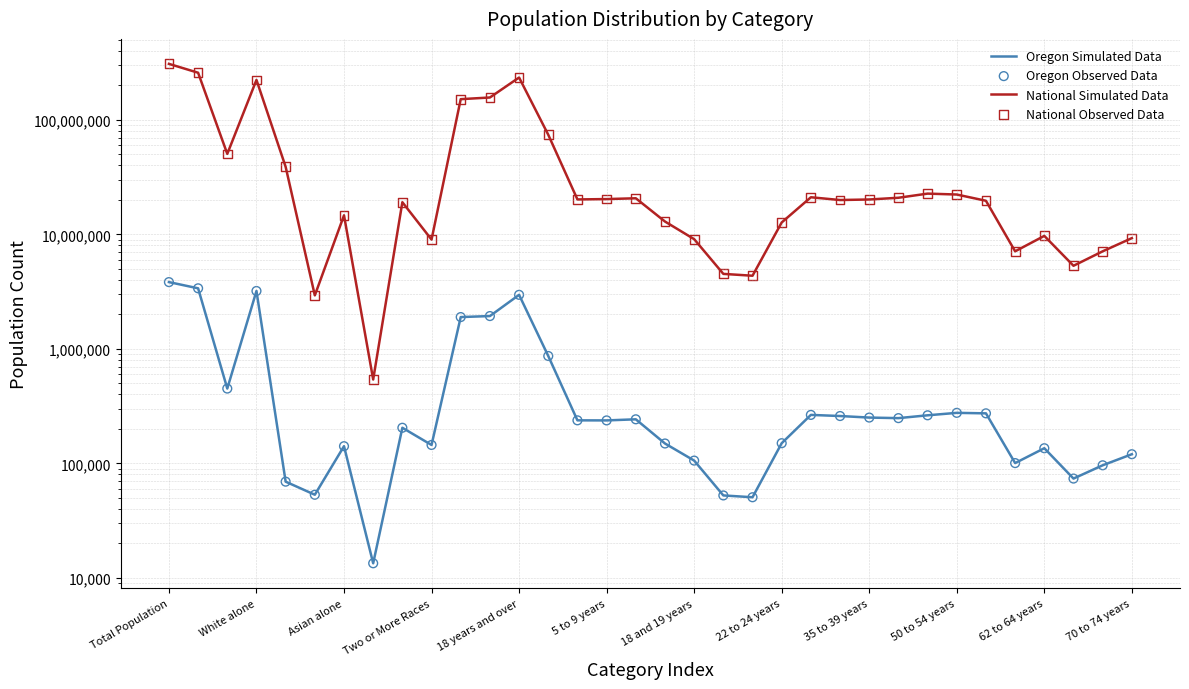

Which series has the largest total across all categories?

National Simulated Data